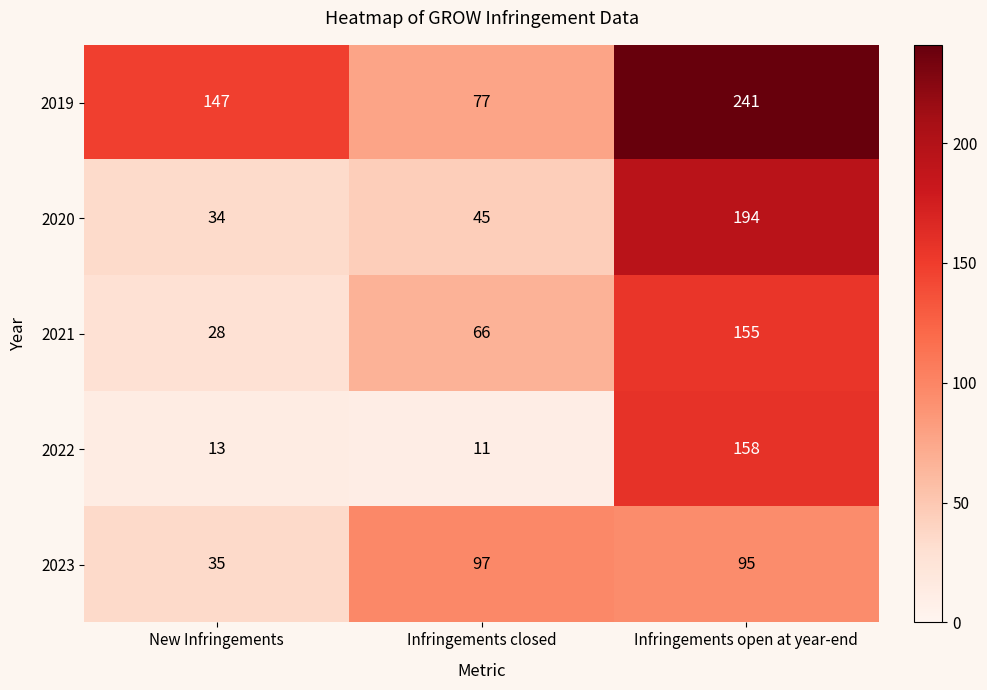

Reading right to left, transcribe all the data shown in this chart.

2019: Infringements open at year-end=241	Infringements closed=77	New Infringements=147
2020: Infringements open at year-end=194	Infringements closed=45	New Infringements=34
2021: Infringements open at year-end=155	Infringements closed=66	New Infringements=28
2022: Infringements open at year-end=158	Infringements closed=11	New Infringements=13
2023: Infringements open at year-end=95	Infringements closed=97	New Infringements=35